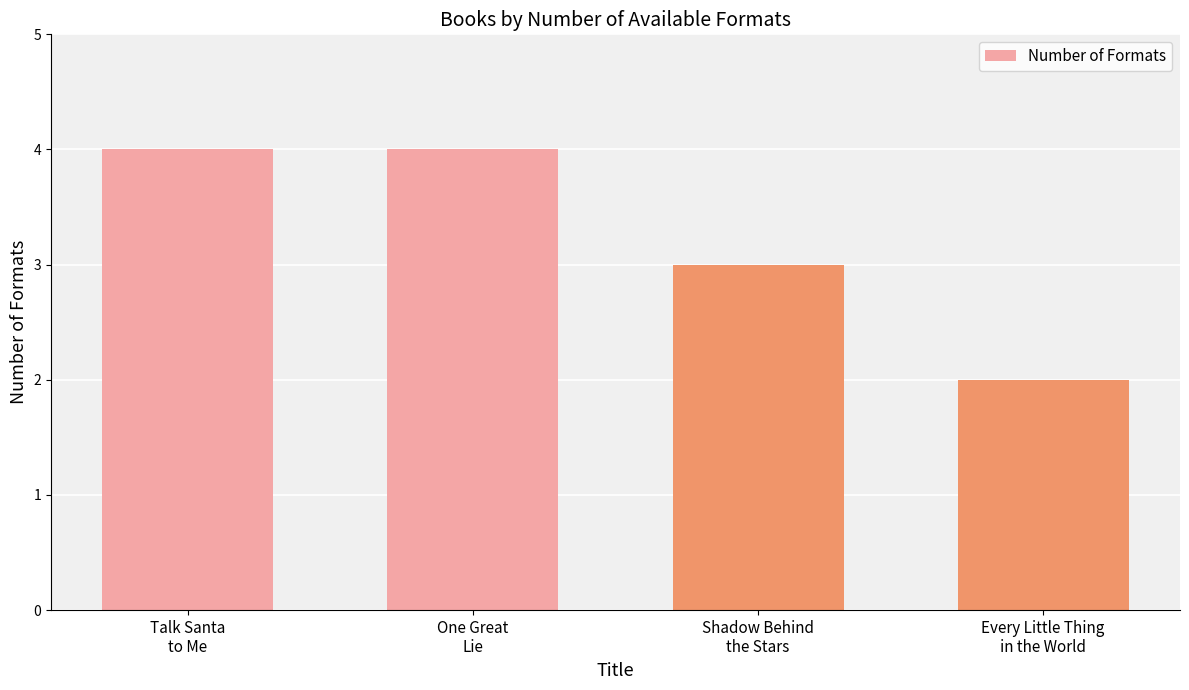

What is the maximum value shown in the chart?

4